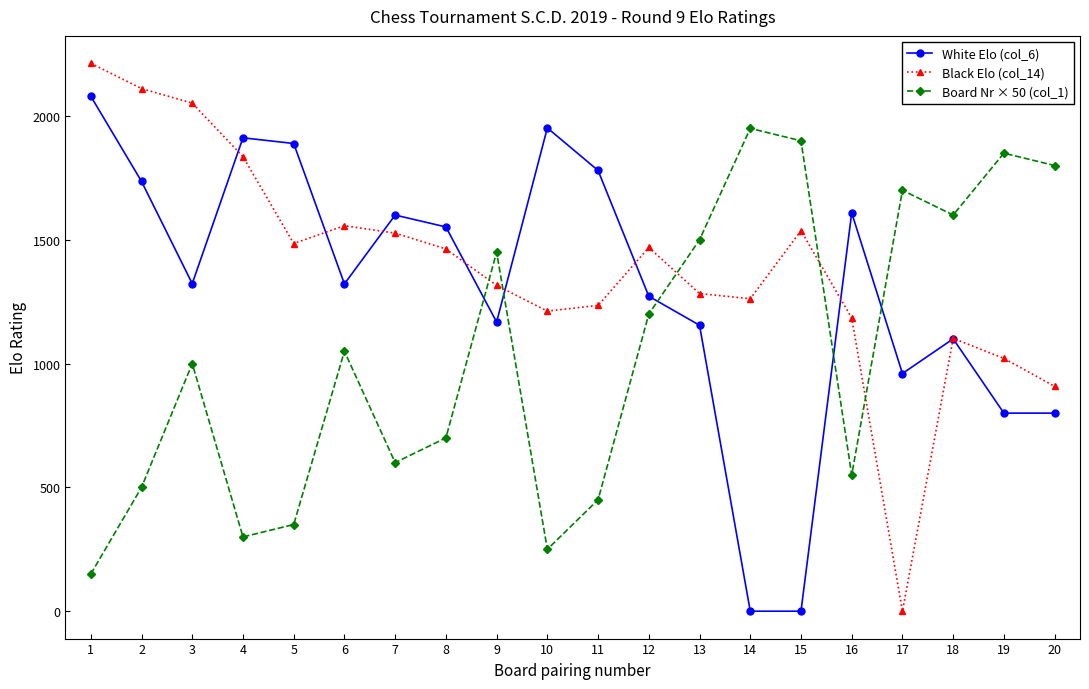

Is the value of Board Nr × 50 (col_1) at 18 greater than the value of Black Elo (col_14) at 20?

Yes